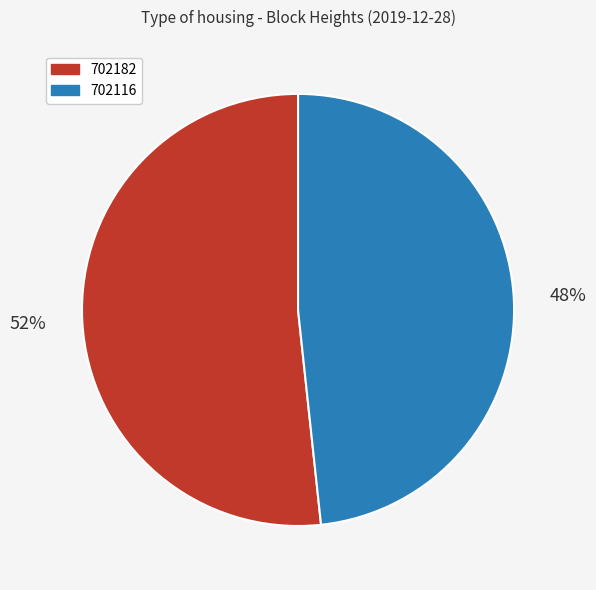

Which has a higher value, 702182 or 702116?

702182